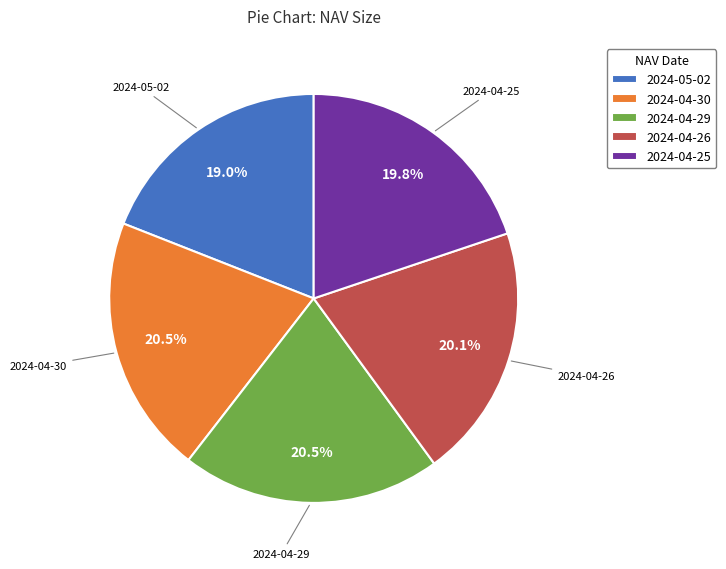

What is the smallest slice in the pie chart?

2024-05-02